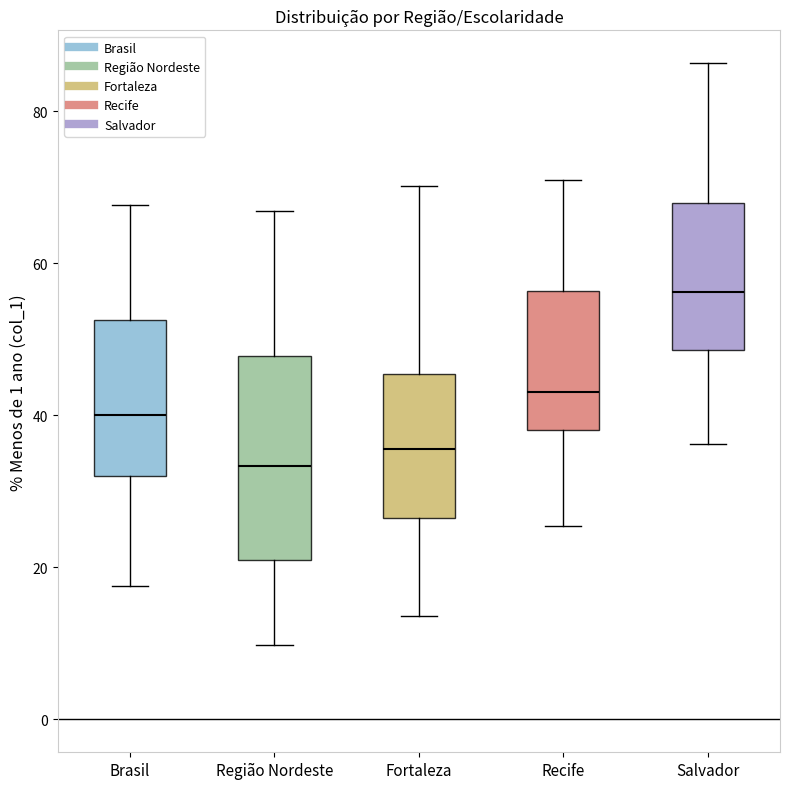

Reading left to right, transcribe this box plot: for each box, give where its median line is, the range the box spans, and where its two whiskers end, as read against the y-axis. The values are not printed on the chart, so give them approximately, as read against the axis.

Brasil: median 40, box 32 to 52, whiskers 18 to 68
Região Nordeste: median 34, box 20 to 48, whiskers 10 to 66
Fortaleza: median 36, box 26 to 46, whiskers 14 to 70
Recife: median 44, box 38 to 56, whiskers 26 to 70
Salvador: median 56, box 48 to 68, whiskers 36 to 86